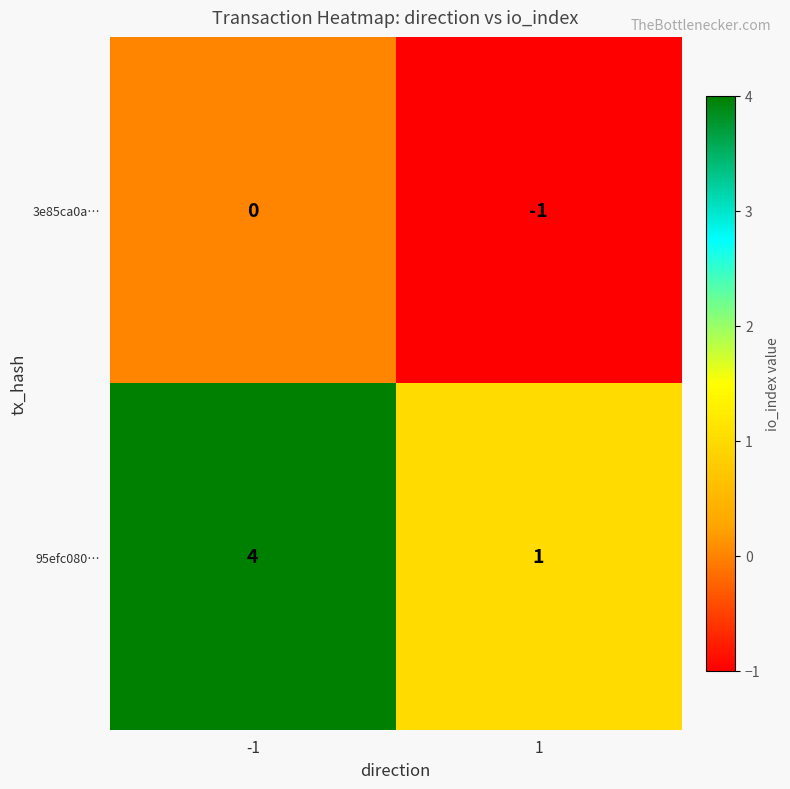

Which series has the largest total across all categories?

95efc080…